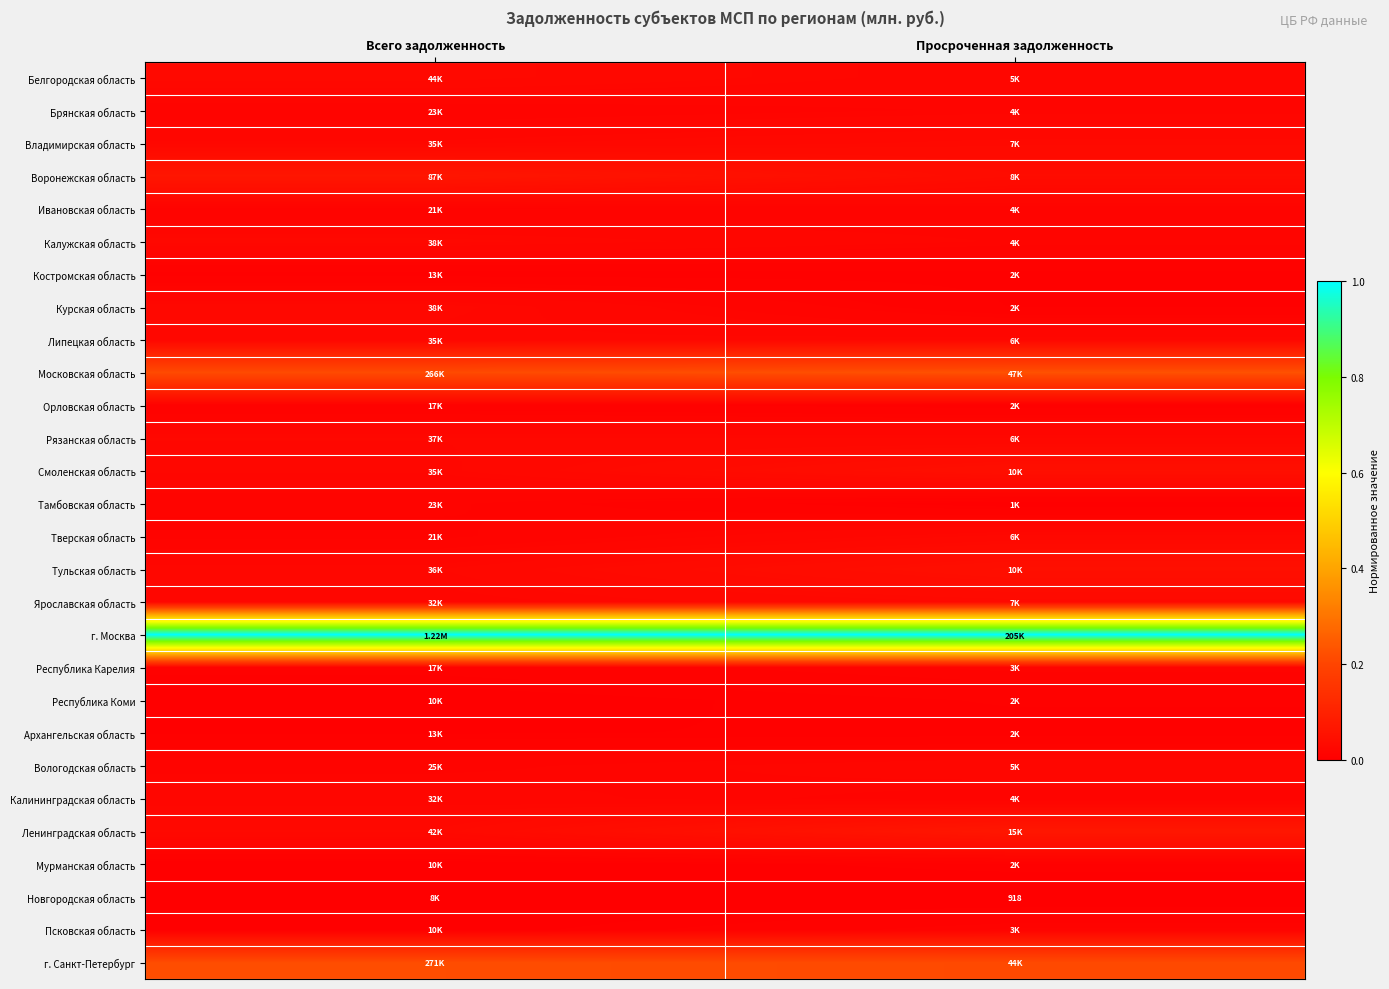

Count the number of data series in this chart.

28